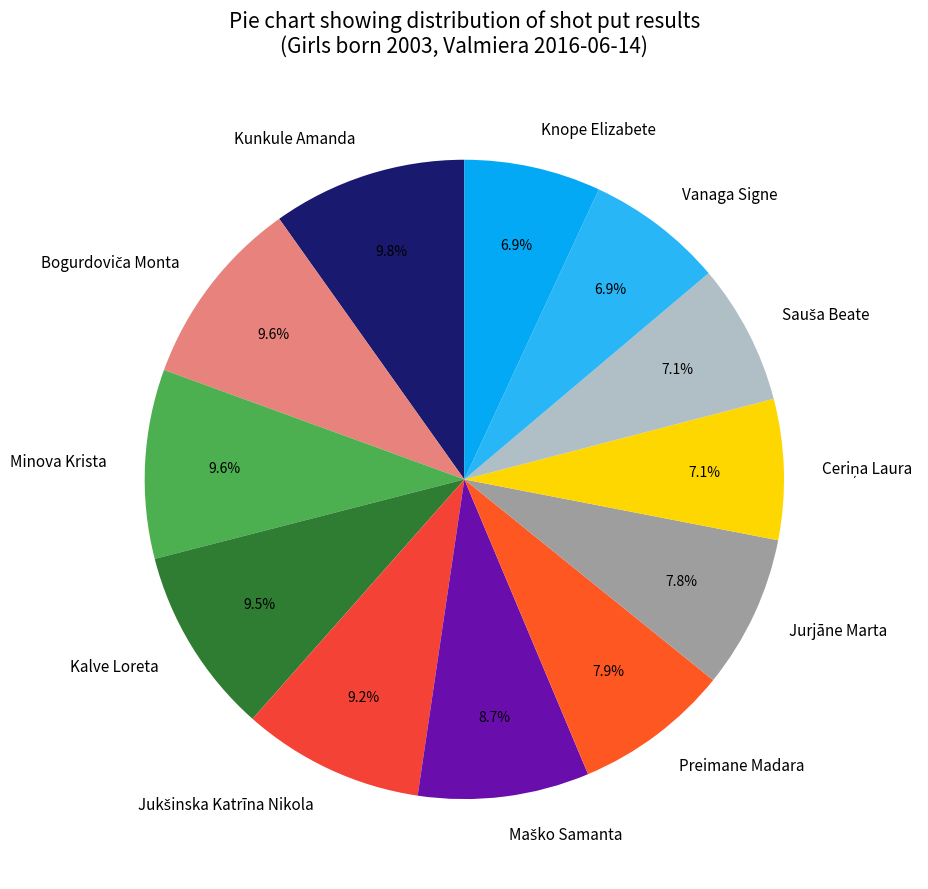

Does any single category account for the majority?

No